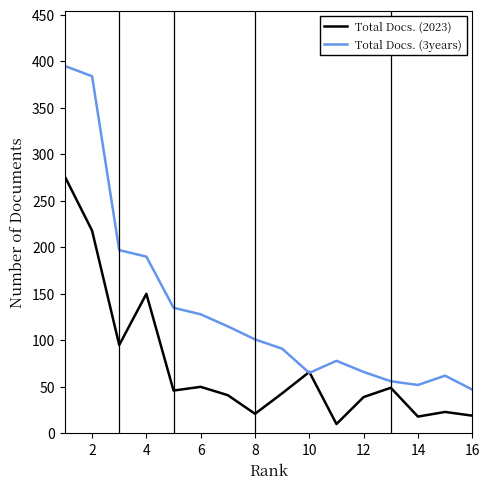

Which series has the largest range (max minus min)?

Total Docs. (3years)